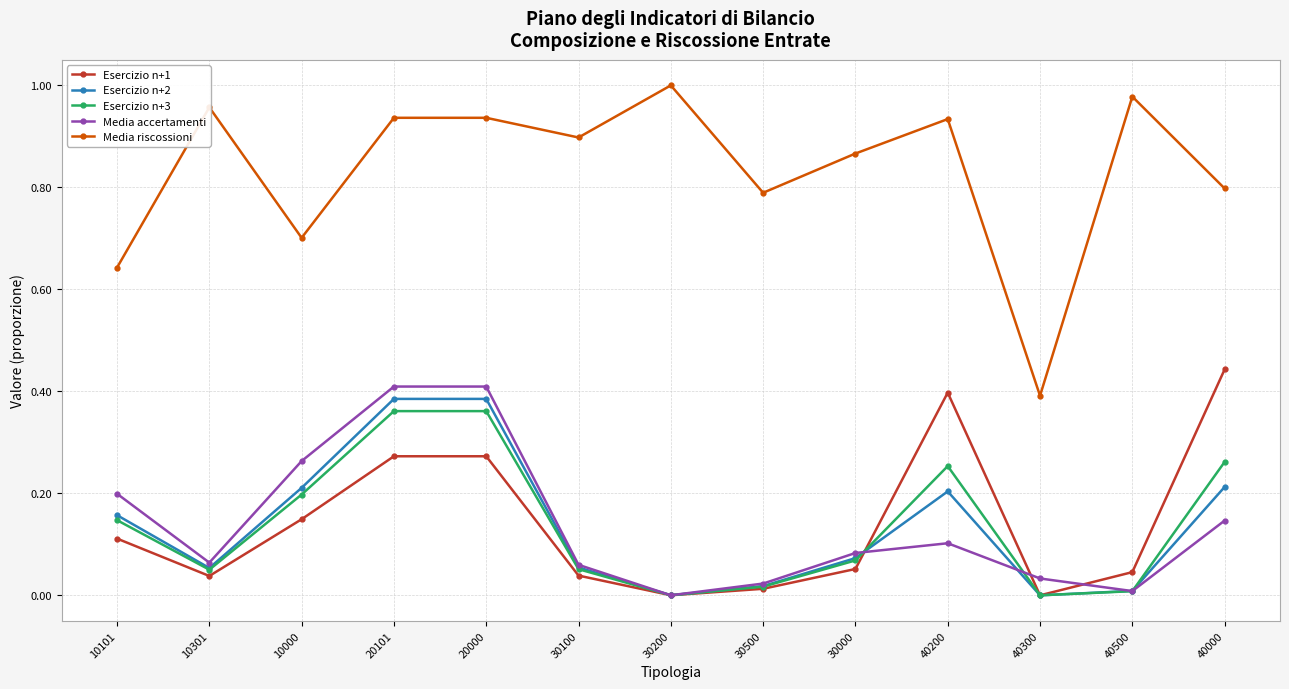

Which series has the largest total across all categories?

Media riscossioni